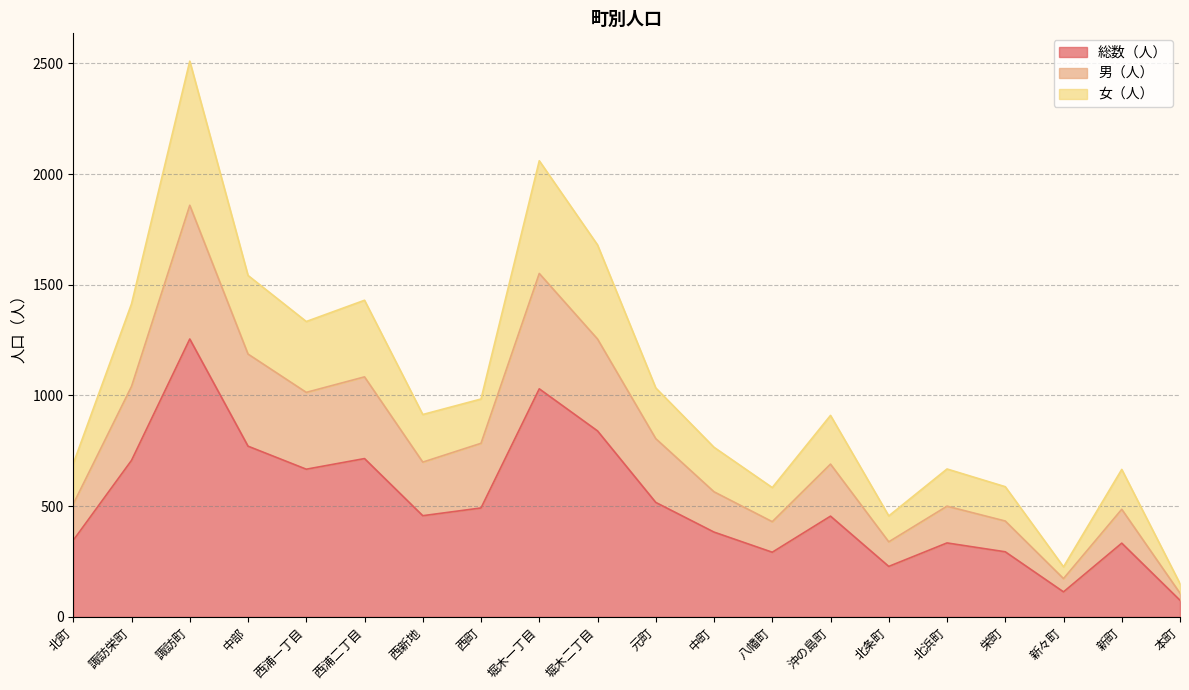

Does the chart display data point markers on the line(s)?

No